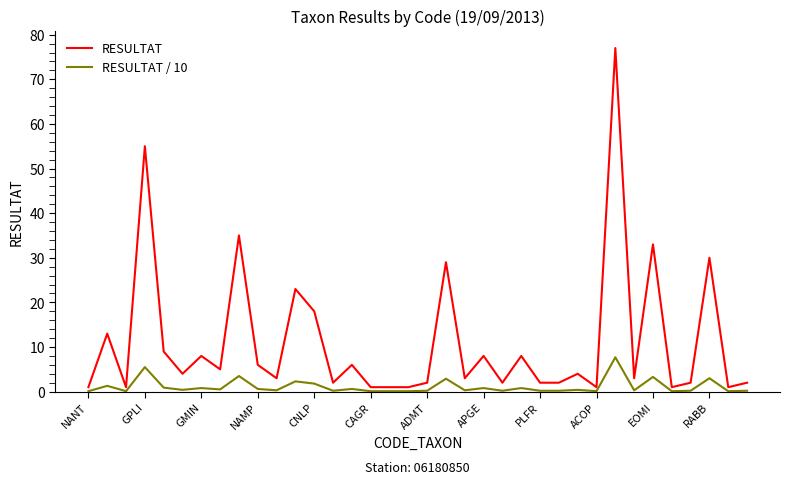

What is the greatest value displayed?

77.0